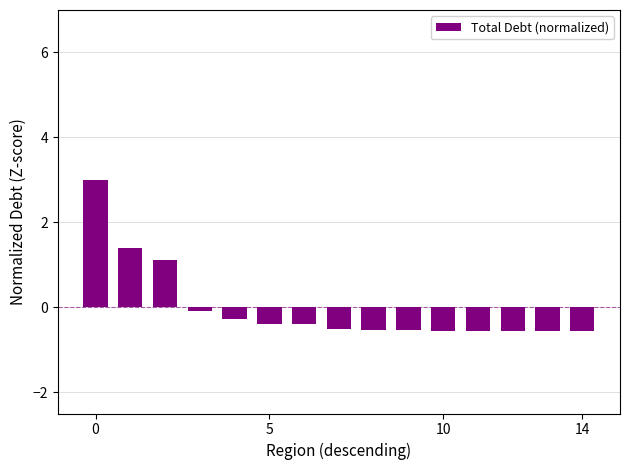

What is the difference between the second highest and second lowest values?

2.0